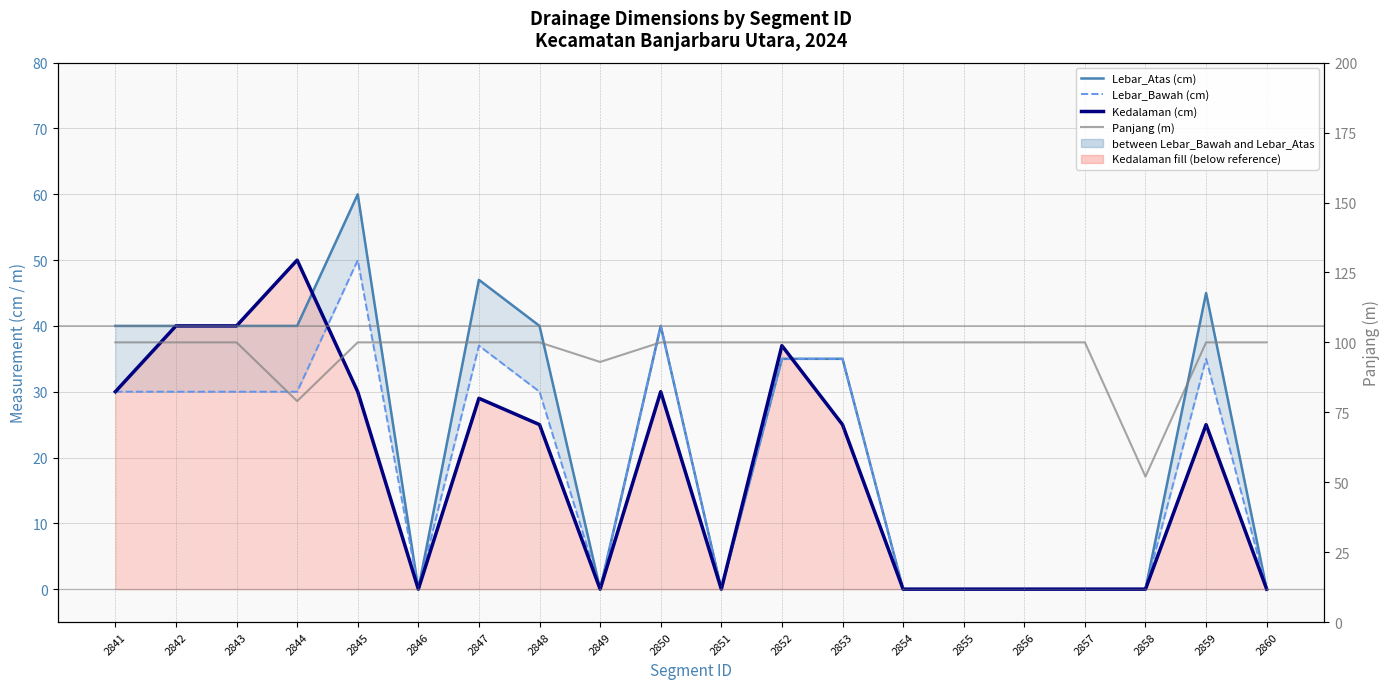

What is the average value of the Lebar_Atas (cm) series?

23